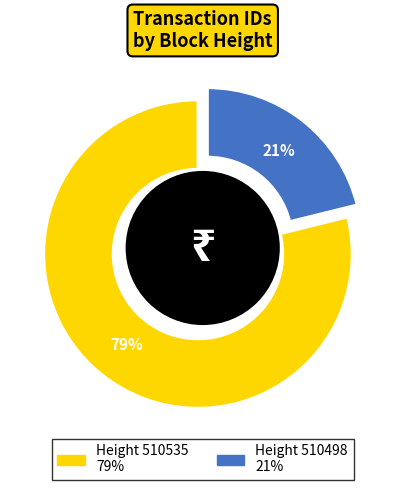

To the nearest percent, what percentage of the pie is 510535?

79%